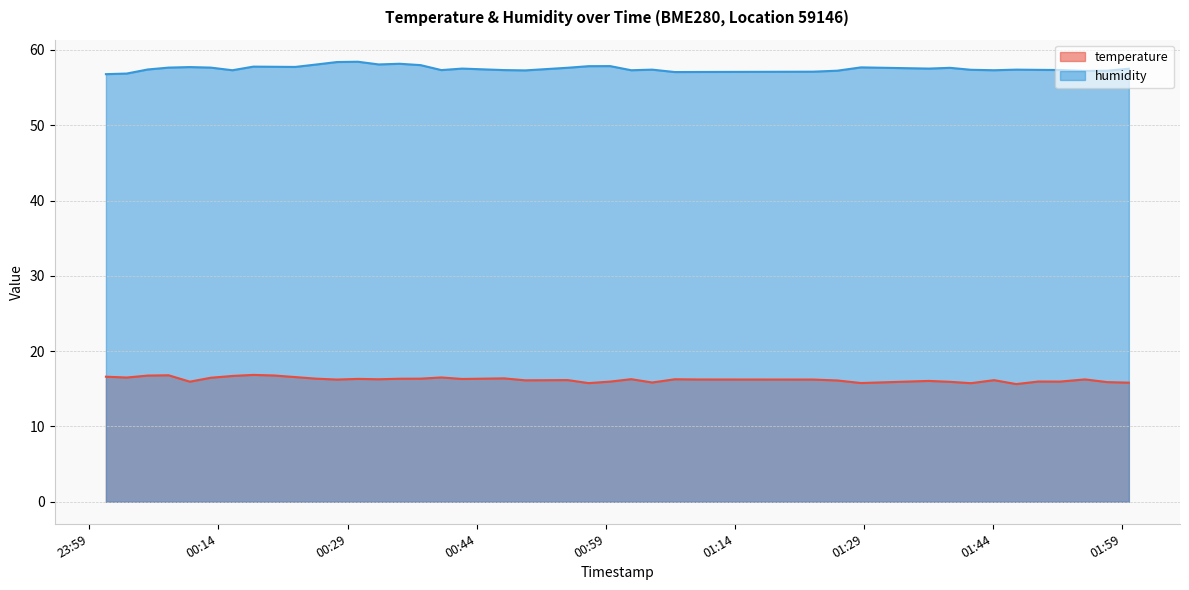

At which category is the sum across all series the highest?

2022-09-14T00:30:12